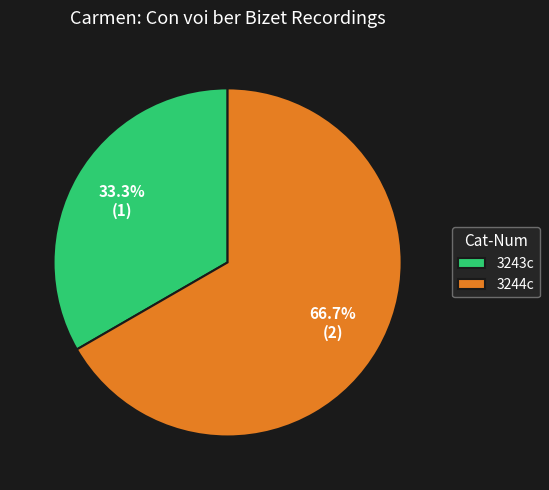

To the nearest percent, what percentage of the pie is 3244c?

67%